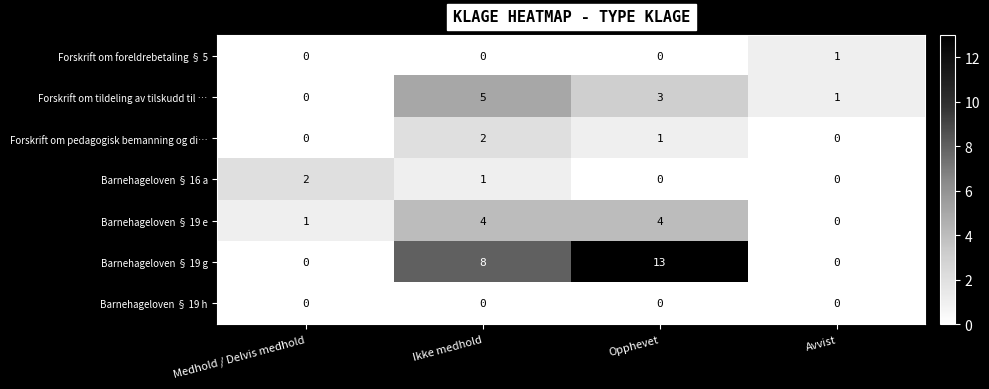

What is the difference between the maximum and minimum values in the Barnehageloven § 19 g series?

13